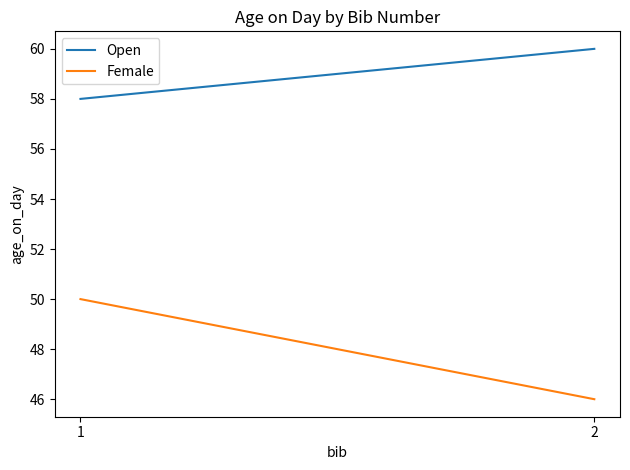

What is the sum of the Open values at 1 and 2?

118